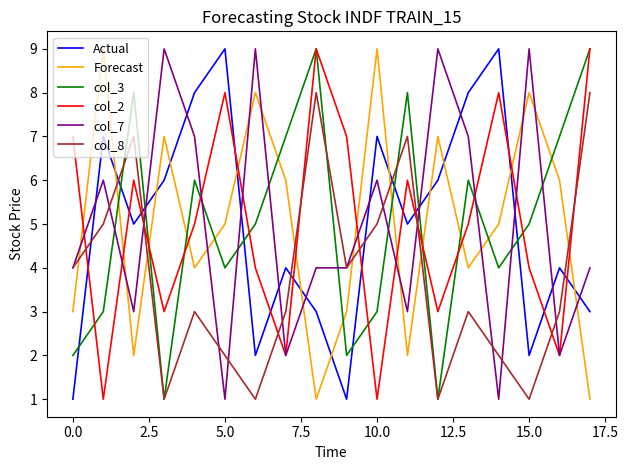

What is the highest value of the Forecast series?

9